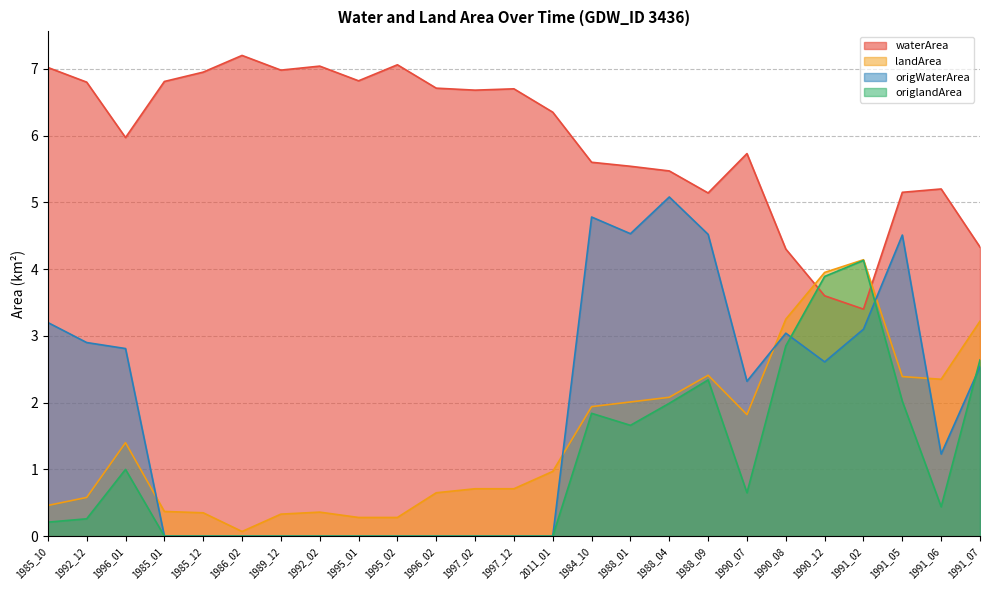

Where is landArea nearest to the value 2?

1988_01